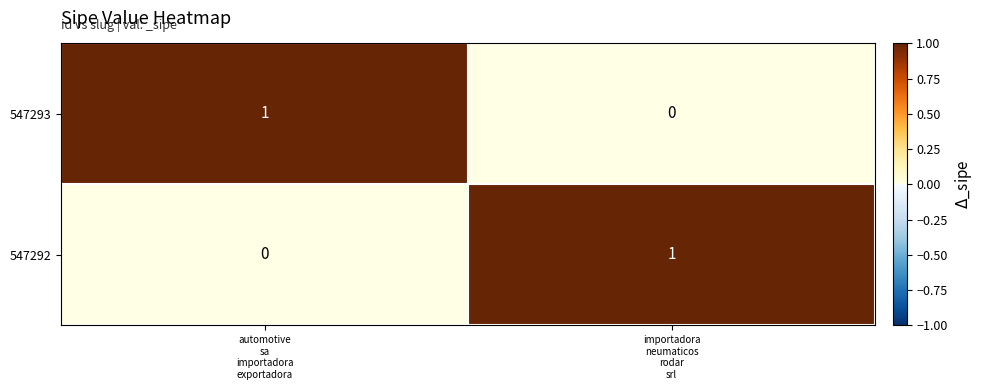

Reading left to right, list all the values displayed in this chart.

547293: 1	0
547292: 0	1